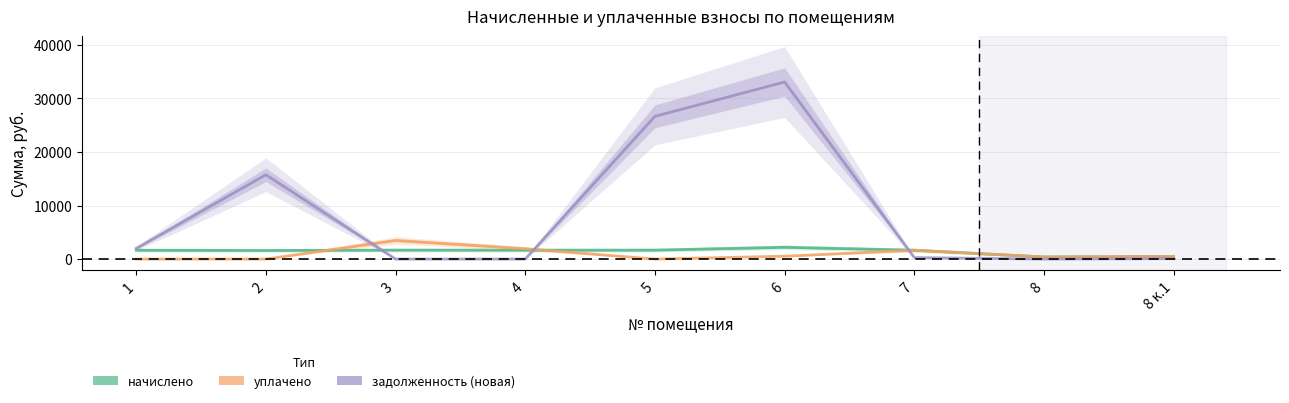

What is the label of the 7th point from the left?

7